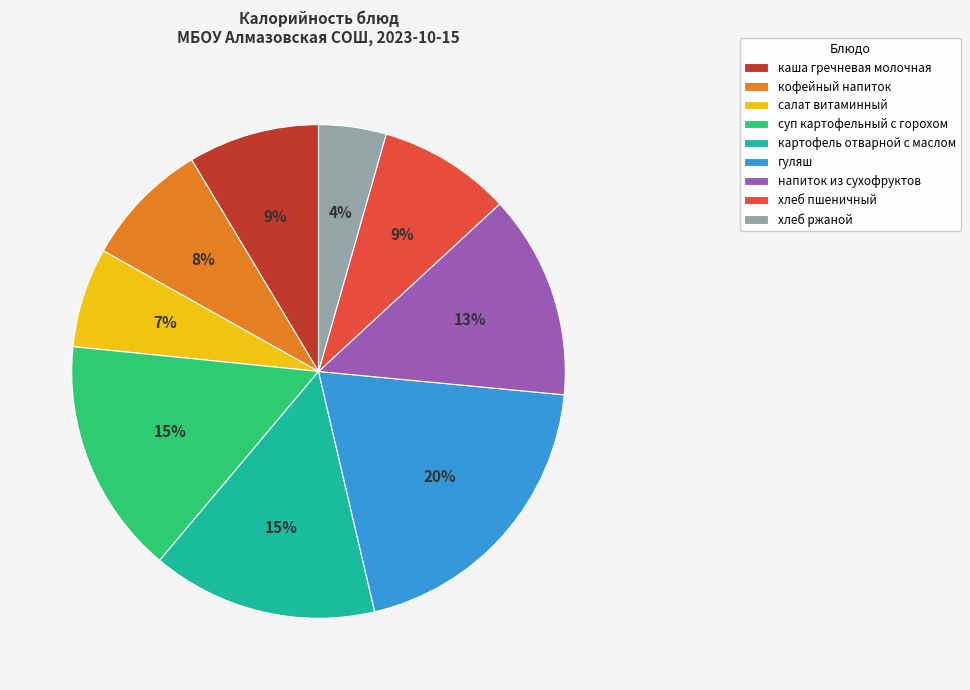

To the nearest percent, what is the average slice percentage?

11%